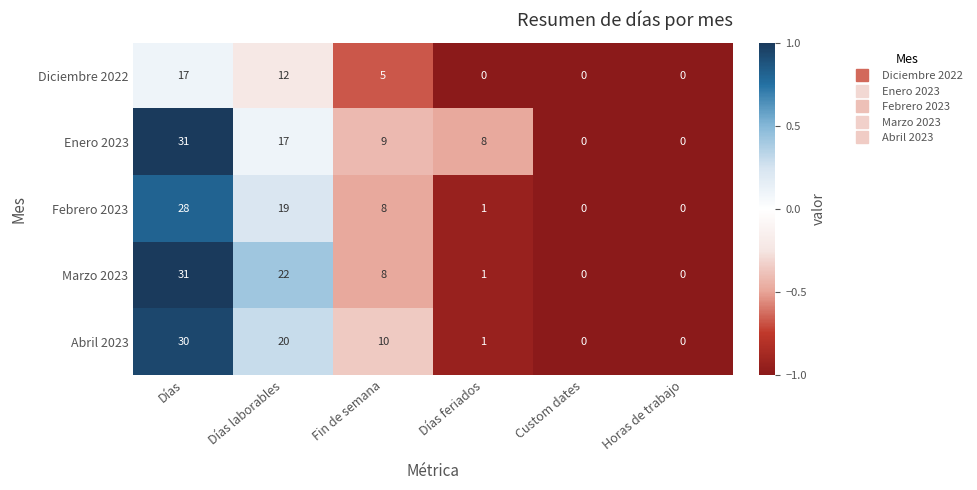

What is the greatest value displayed?

31